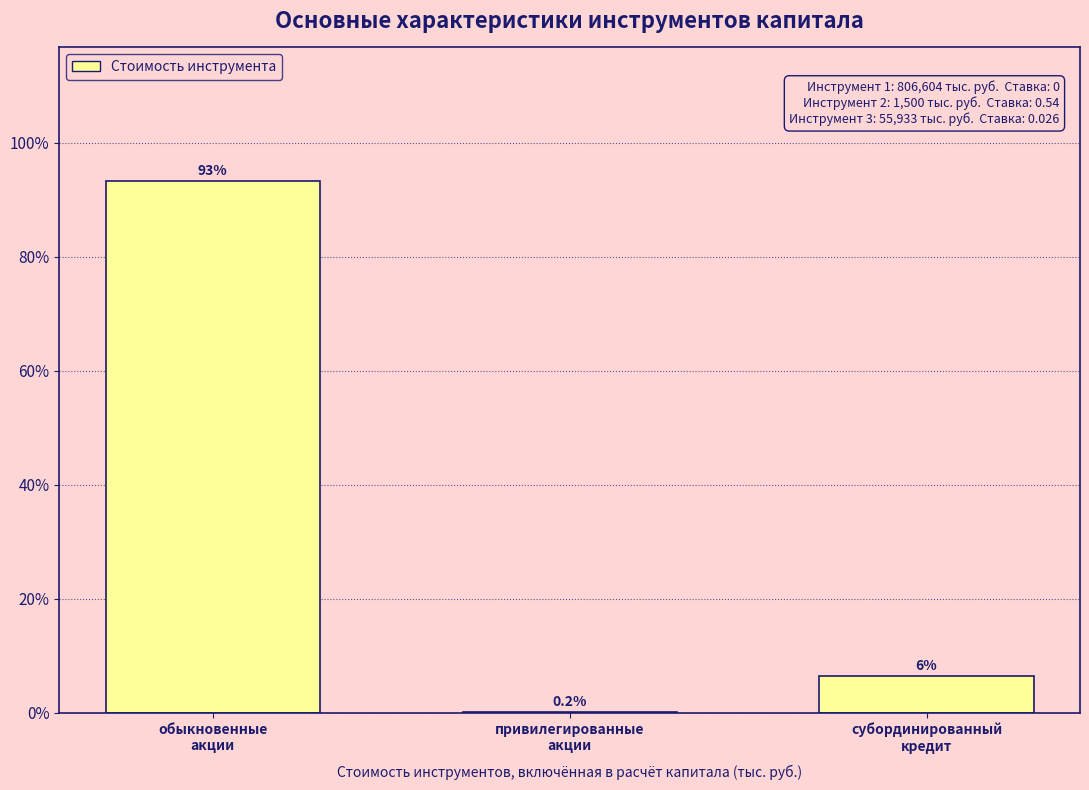

What is the maximum value shown in the chart?

93.4